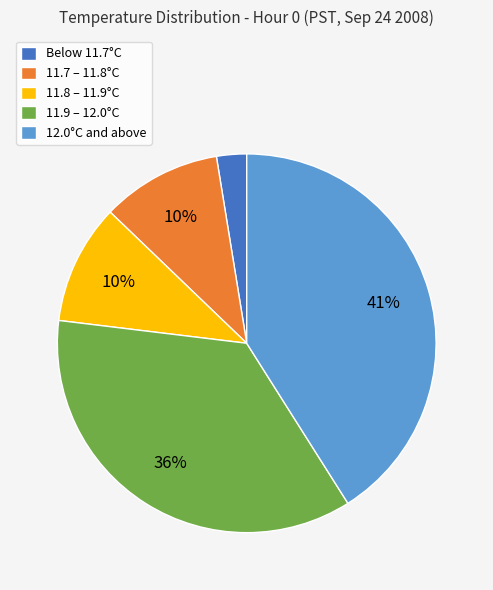

Which slice is the largest?

12.0°C and above